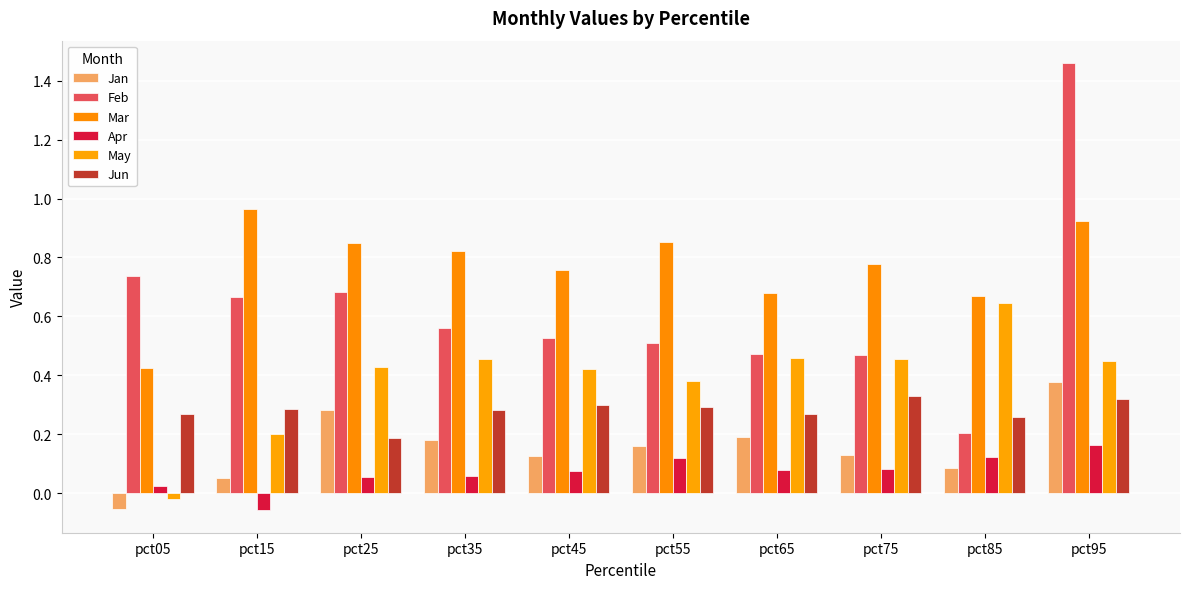

What is the sum of the Jun values at pct45 and pct15?

0.6